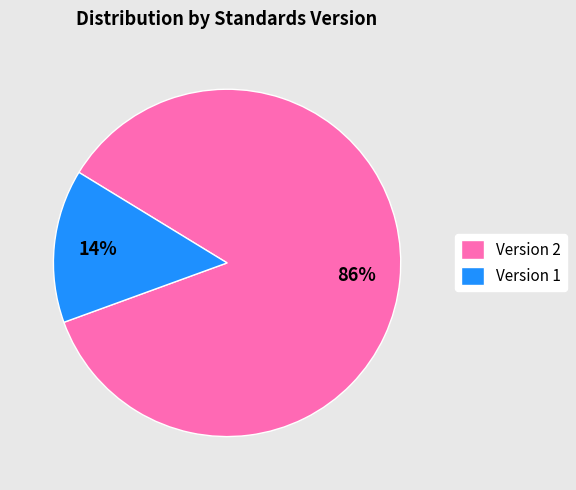

Rank the categories by value from highest to lowest.

Version 2, Version 1